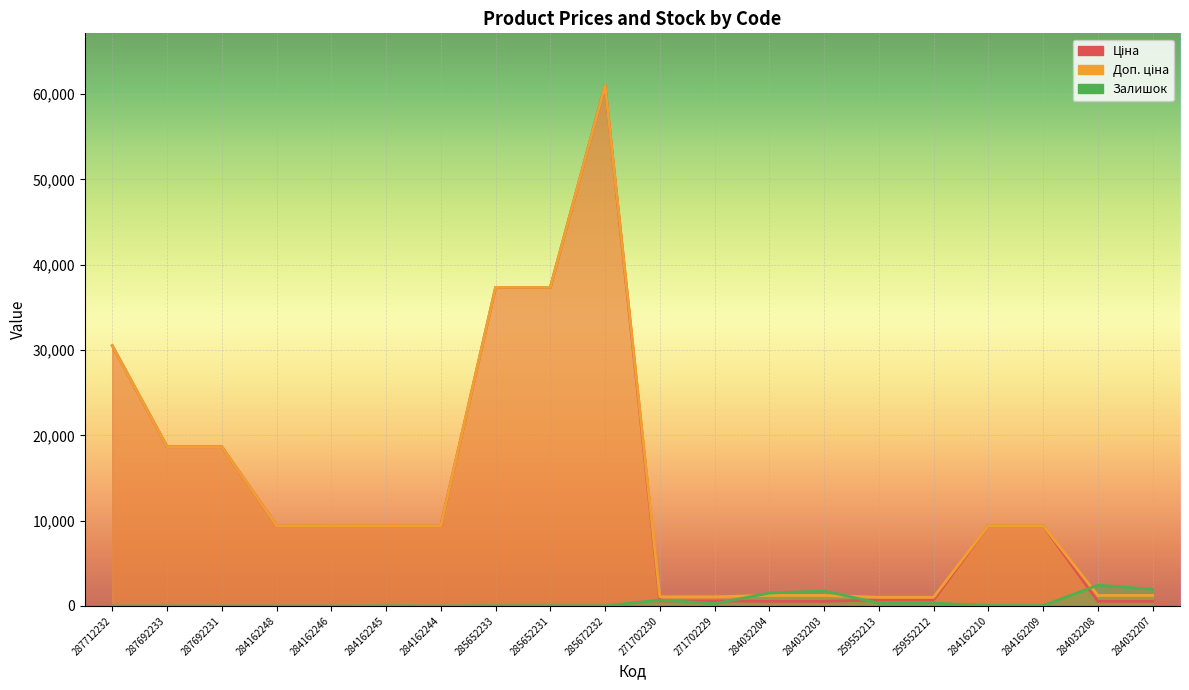

At which label does Ціна reach its peak?

285672232